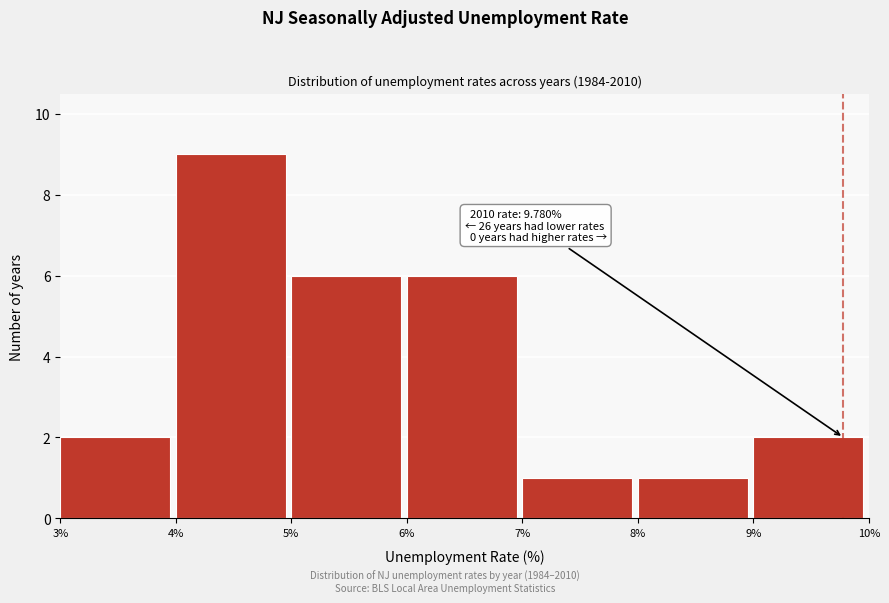

Which range on the x-axis has the tallest bar?

4% to 5%